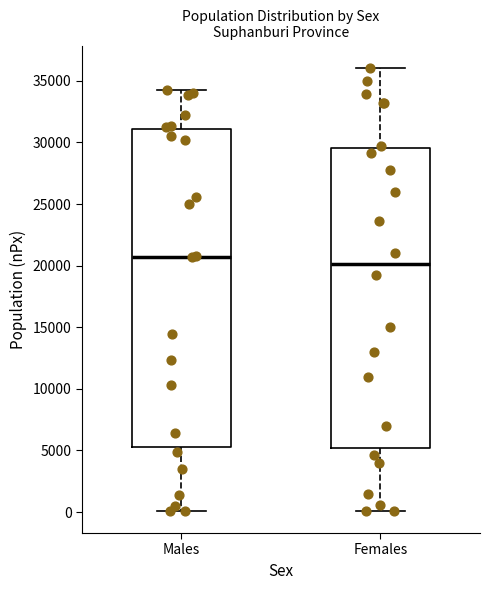

Reading left to right, read every box against the y-axis: the position of its median line, the range the box covers, and the ends of its whiskers. The values are not printed on the chart, so give them approximately, as read against the axis.

Males: median 20500, box 5500 to 31000, whiskers 0 to 34000
Females: median 20000, box 5000 to 29500, whiskers 0 to 36000